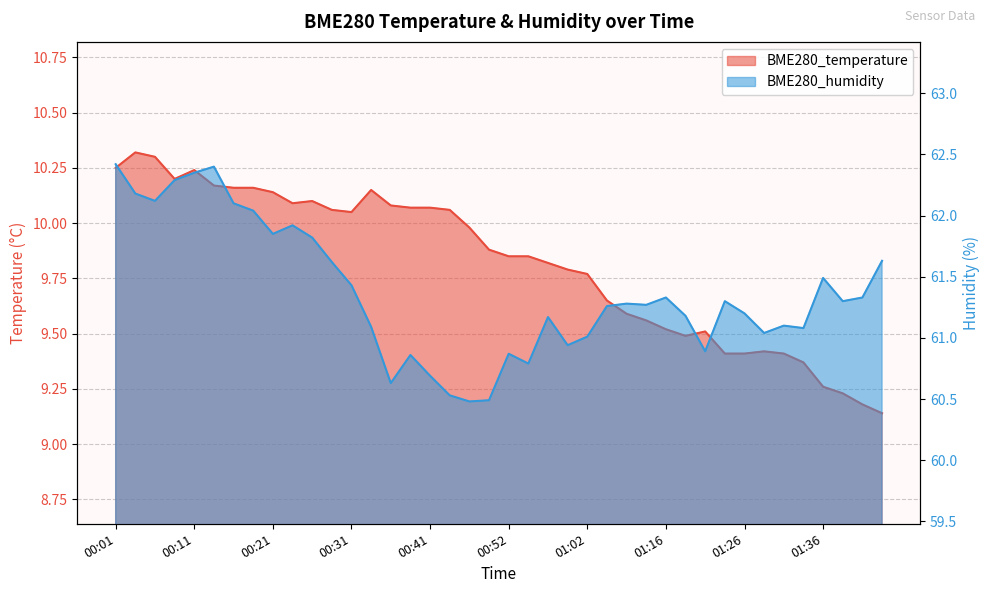

Which category has the highest value in the BME280_temperature series?

00:03